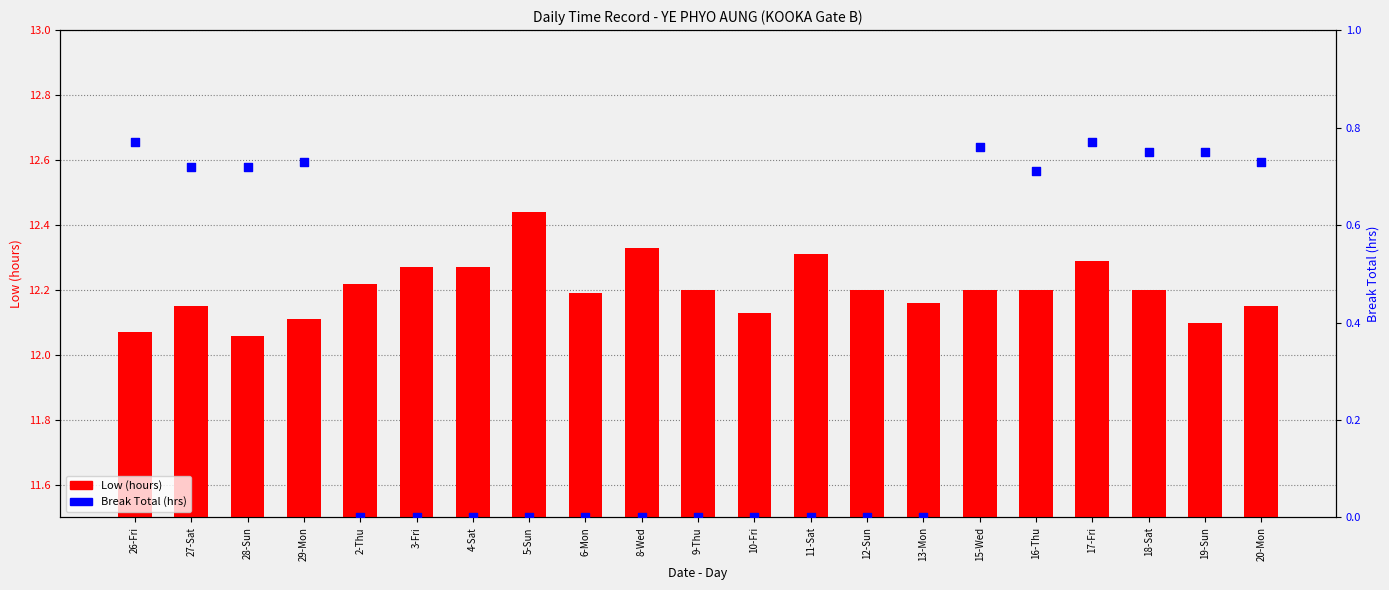

At which category is the sum across all series the highest?

17-Fri